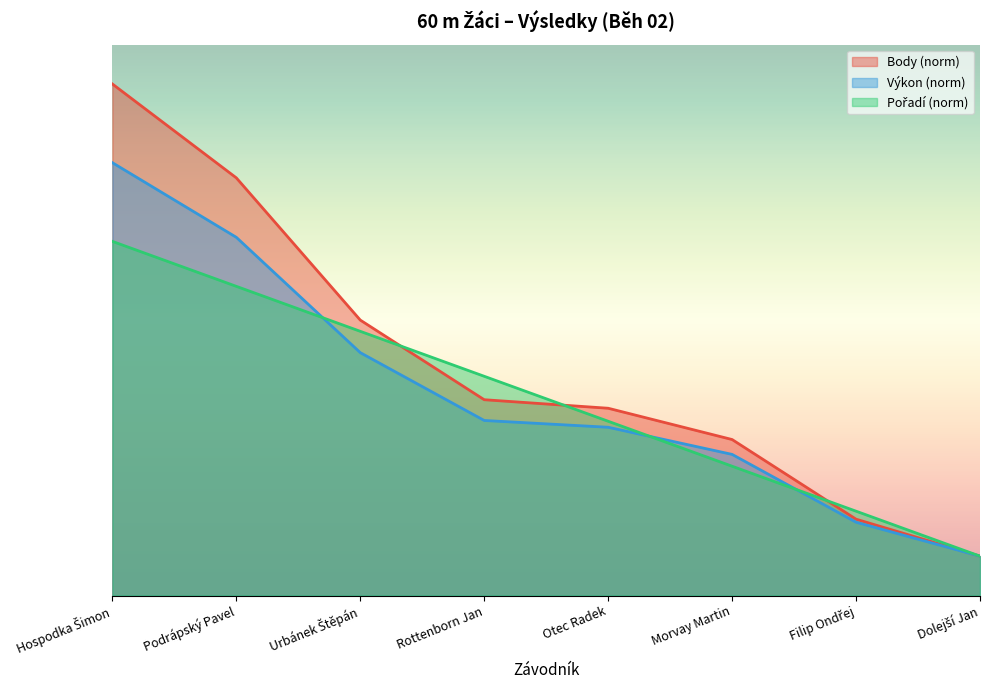

What position from the right is Urbánek Štěpán?

6